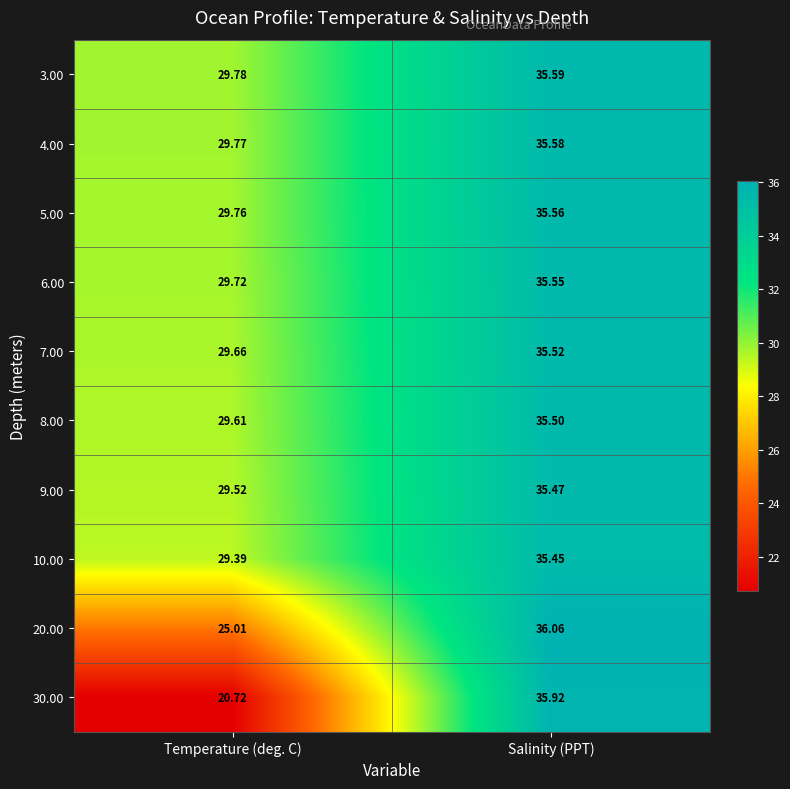

How many data points does each series have?

2